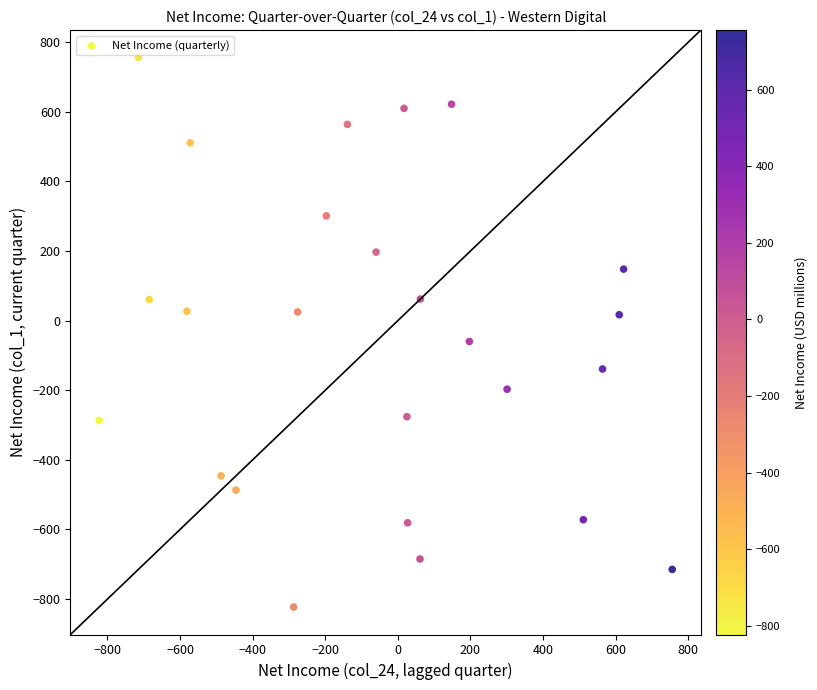

What is the range of Y values (max minus min)?

1579